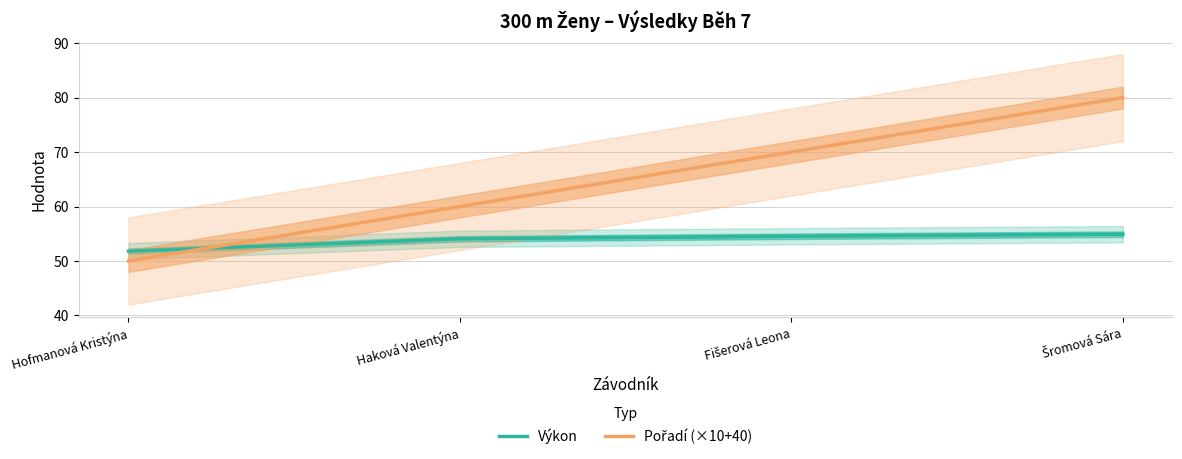

What is the average value of the Pořadí (×10+40) series?

65.0